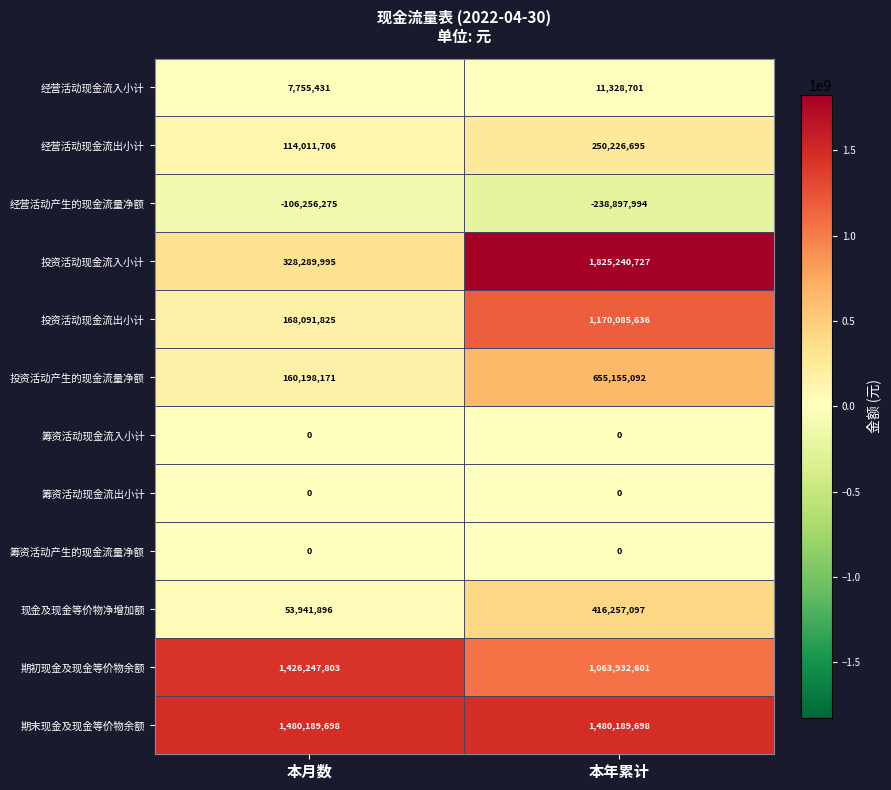

What is the total value across all series at 本年累计?

6633518253